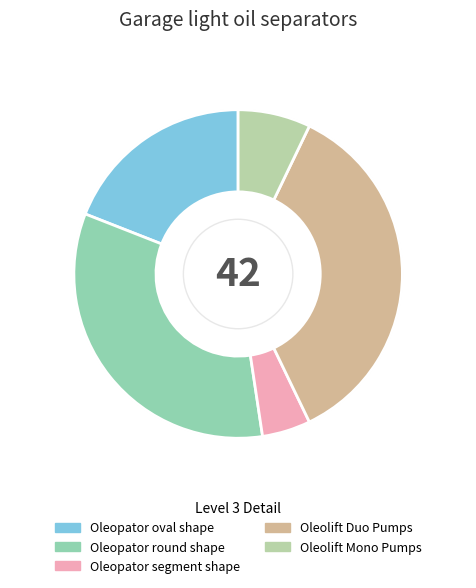

Rank the categories by value from lowest to highest.

Oleopator segment shape, Oleolift Mono Pumps, Oleopator oval shape, Oleopator round shape, Oleolift Duo Pumps